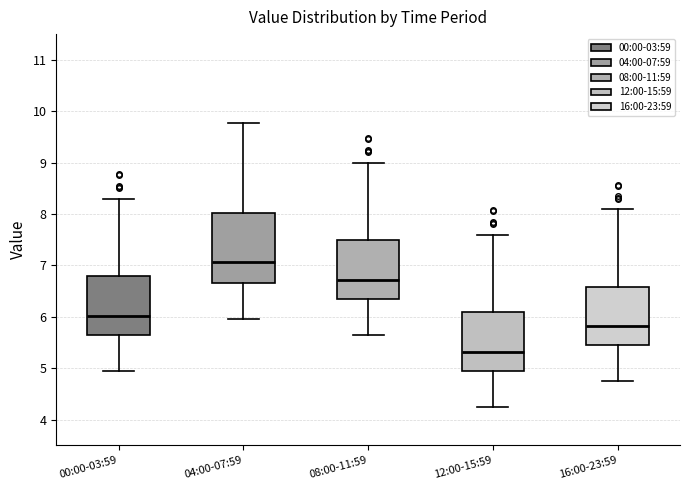

Reading left to right, transcribe this box plot: for each box, give where its median line is, the range the box spans, and where its two whiskers end, as read against the y-axis. The values are not printed on the chart, so give them approximately, as read against the axis.

00:00-03:59: median 6.0, box 5.7 to 6.8, whiskers 5.0 to 8.3
04:00-07:59: median 7.1, box 6.7 to 8.0, whiskers 6.0 to 9.8
08:00-11:59: median 6.7, box 6.4 to 7.5, whiskers 5.7 to 9.0
12:00-15:59: median 5.3, box 5.0 to 6.1, whiskers 4.3 to 7.6
16:00-23:59: median 5.8, box 5.5 to 6.6, whiskers 4.8 to 8.1